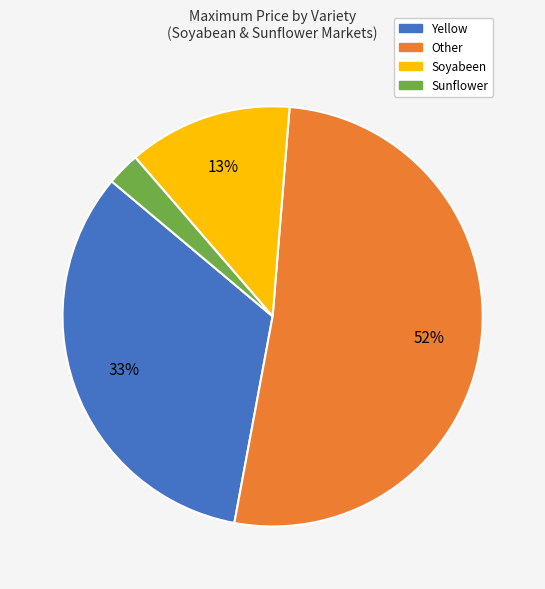

To the nearest percent, what is the difference between the largest and smallest slice percentages?

49%